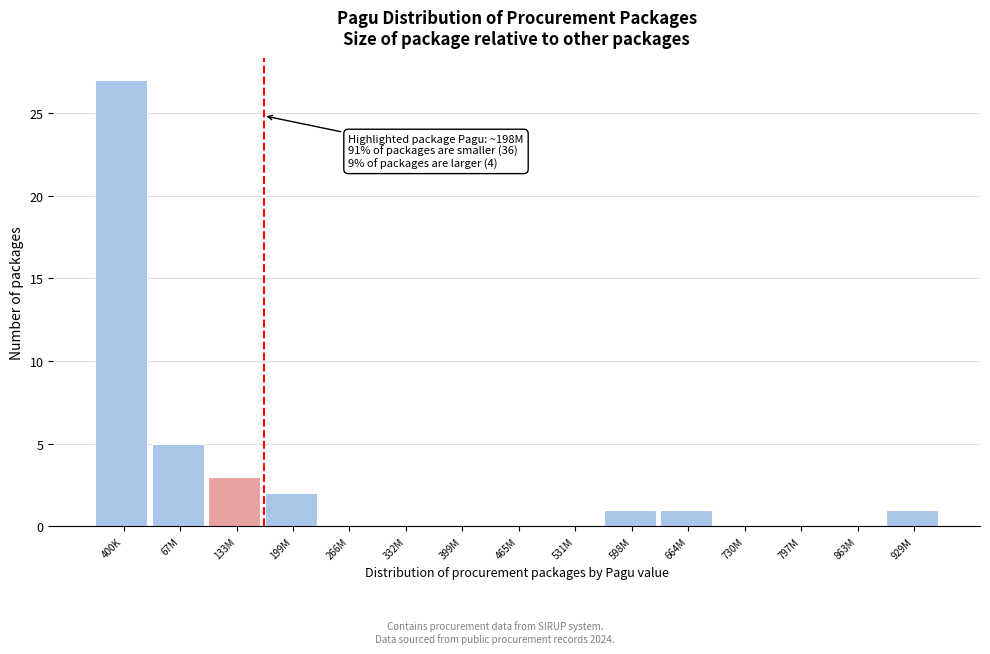

Reading left to right, what are all the values shown in this chart?

400K=27	67M=5	133M=3	199M=2	266M=0	332M=0	399M=0	465M=0	531M=0	598M=1	664M=1	730M=0	797M=0	863M=0	929M=1